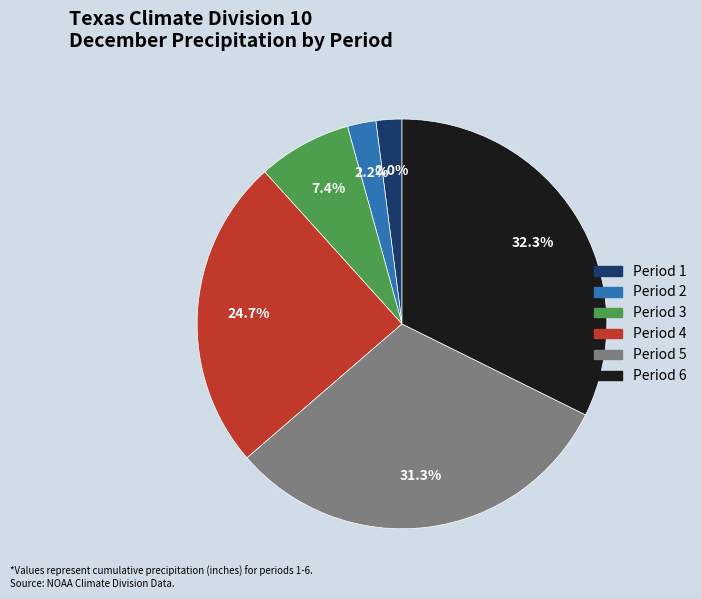

Which slice is the largest?

Period 6